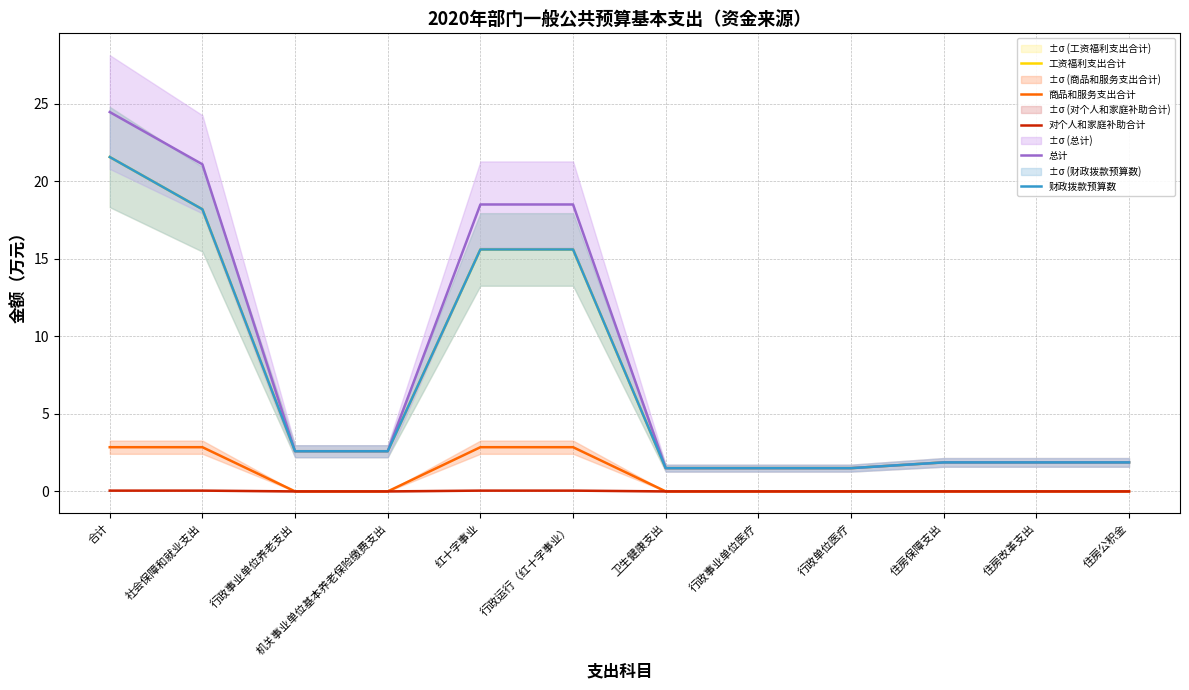

Rank the categories by 财政拨款预算数 value from lowest to highest.

卫生健康支出, 行政事业单位医疗, 行政单位医疗, 住房保障支出, 住房改革支出, 住房公积金, 行政事业单位养老支出, 机关事业单位基本养老保险缴费支出, 红十字事业, 行政运行（红十字事业）, 社会保障和就业支出, 合计